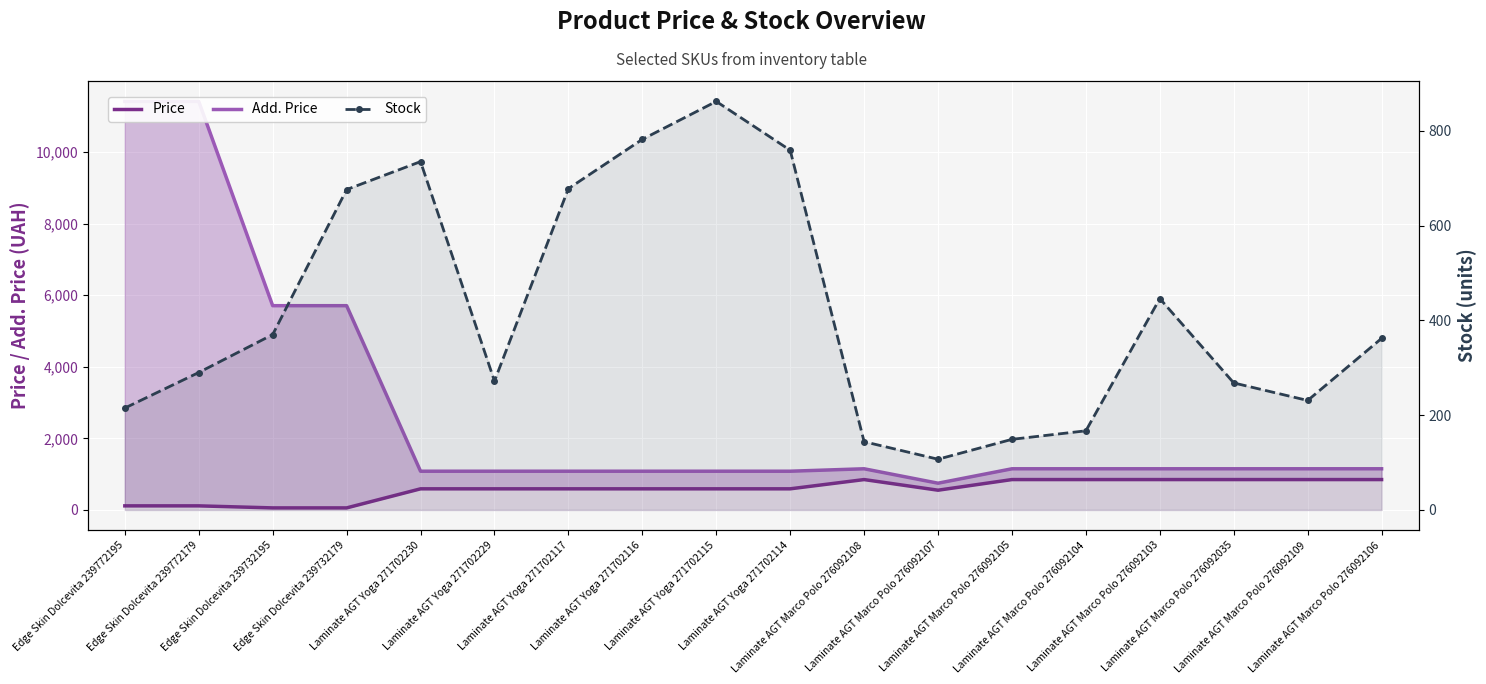

Rank the categories by Price value from highest to lowest.

Laminate AGT Marco Polo 276092108, Laminate AGT Marco Polo 276092105, Laminate AGT Marco Polo 276092104, Laminate AGT Marco Polo 276092103, Laminate AGT Marco Polo 276092035, Laminate AGT Marco Polo 276092109, Laminate AGT Marco Polo 276092106, Laminate AGT Yoga 271702230, Laminate AGT Yoga 271702229, Laminate AGT Yoga 271702117, Laminate AGT Yoga 271702116, Laminate AGT Yoga 271702115, Laminate AGT Yoga 271702114, Laminate AGT Marco Polo 276092107, Edge Skin Dolcevita 239772195, Edge Skin Dolcevita 239772179, Edge Skin Dolcevita 239732195, Edge Skin Dolcevita 239732179